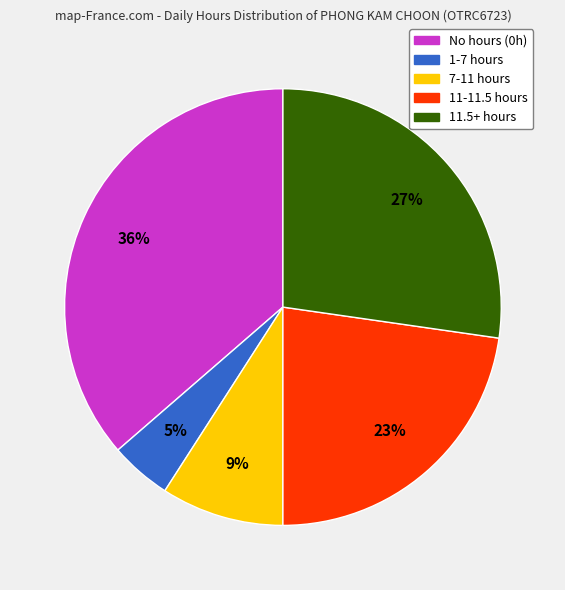

Count the number of slices in the pie.

5